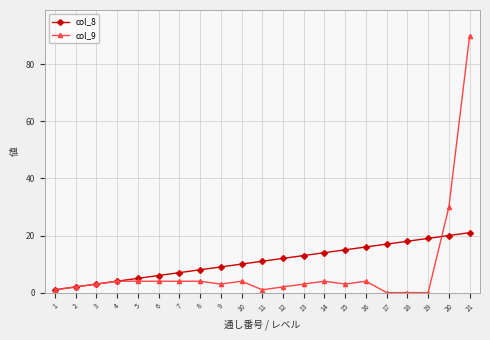

True or false: col_9 has more than 0 interior local peaks.

True